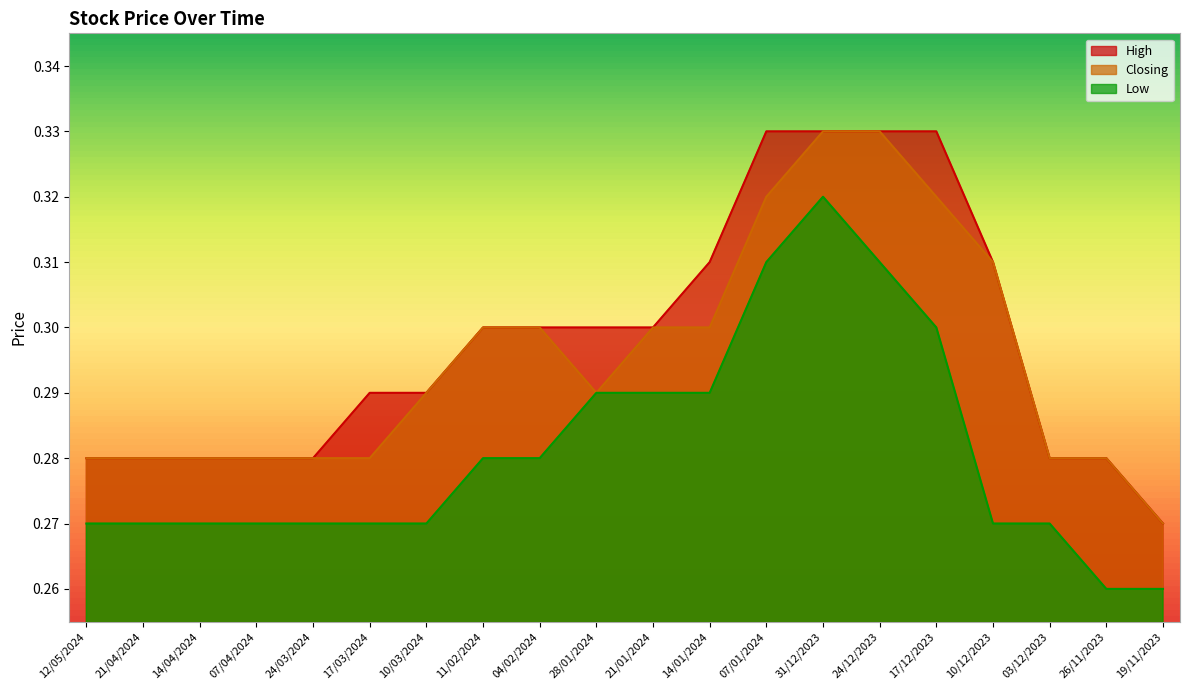

What is the sum of all Closing values?

5.9